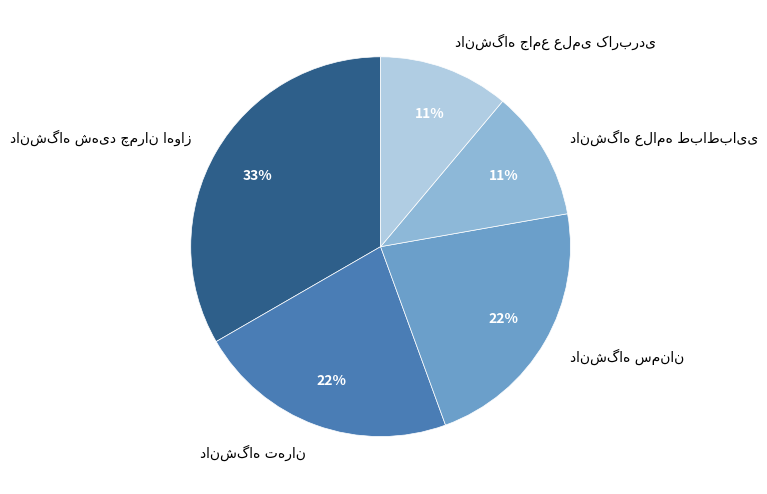

To the nearest percent, what is the difference between the largest and smallest slice percentages?

22%